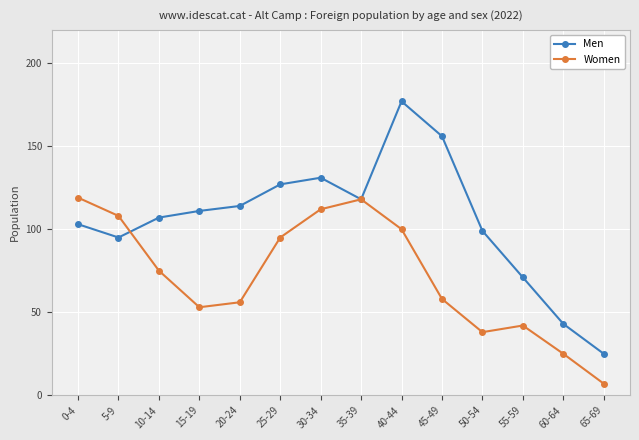

Which series has the largest total across all categories?

Men